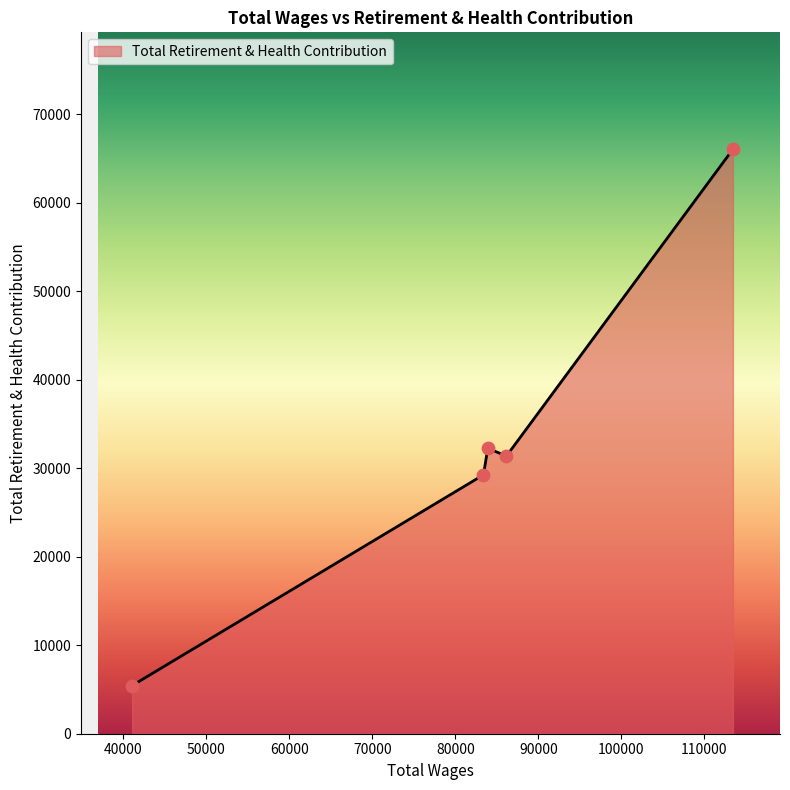

What is the maximum value shown in the chart?

66067